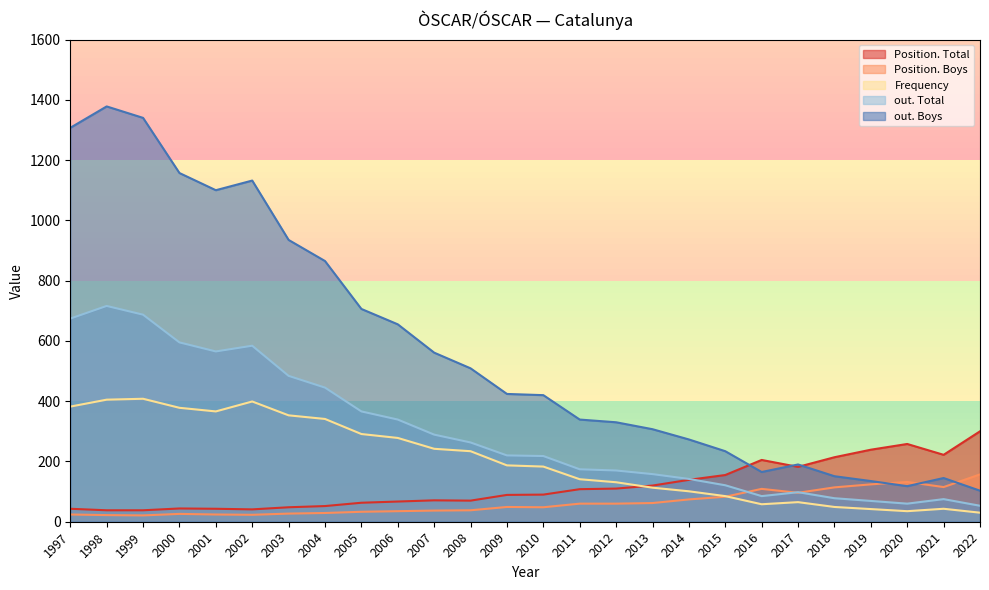

What is the smallest value displayed?

21